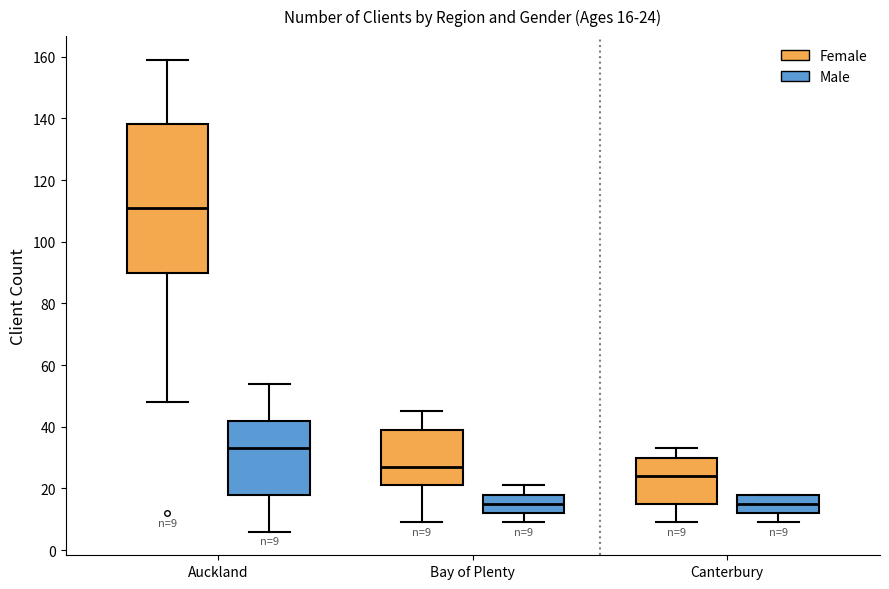

Which box has the highest median line?

Auckland (Female)